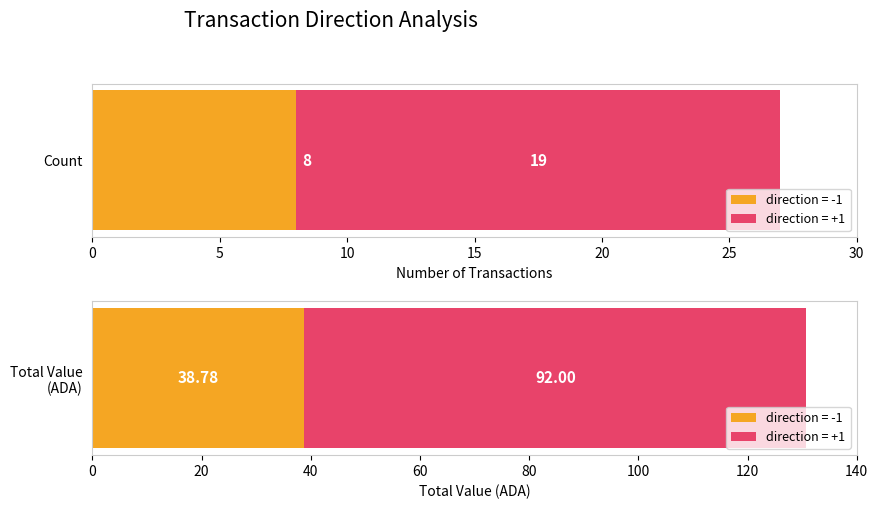

Is it true that Outgoing (direction=-1) equals 8.0 at 0?

True